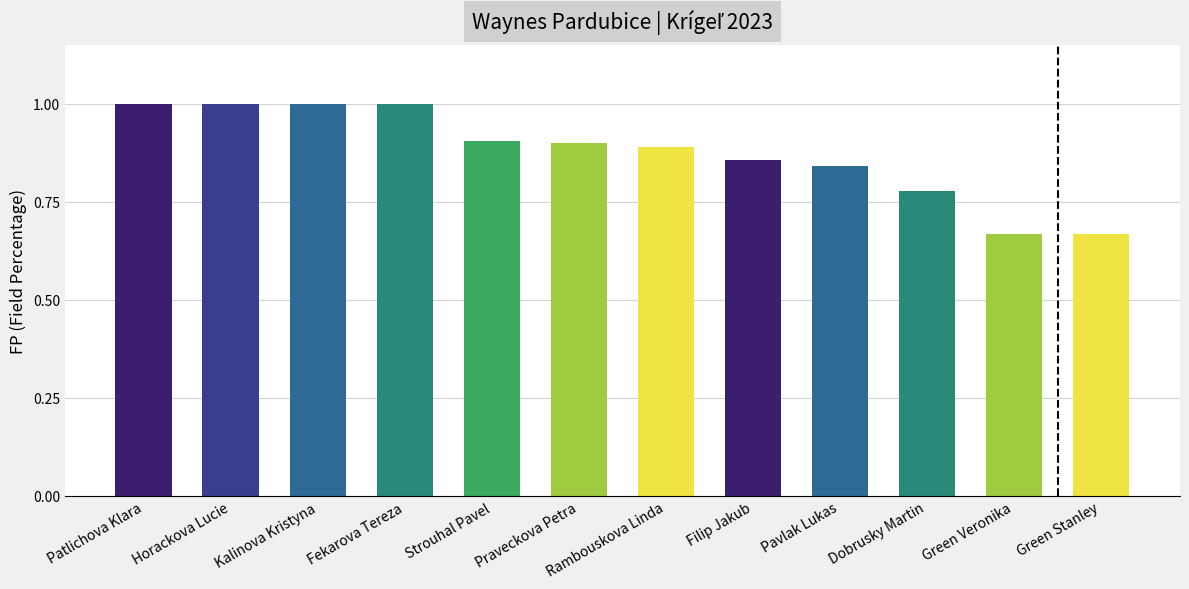

Count the values in the range 0 to 1.

12